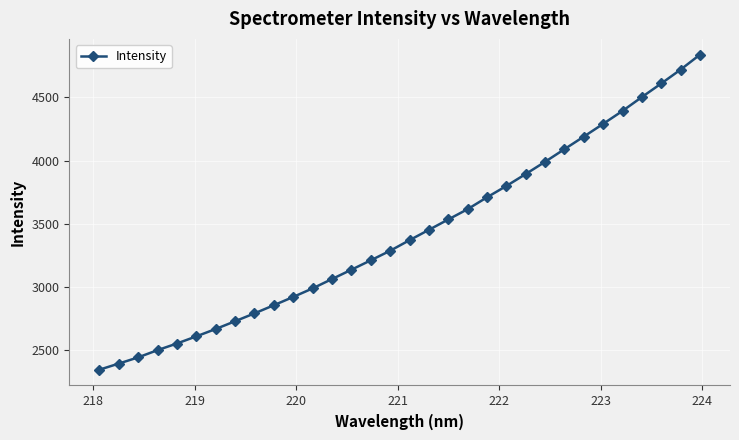

What is the value of the 25th point from the left?

4091.0